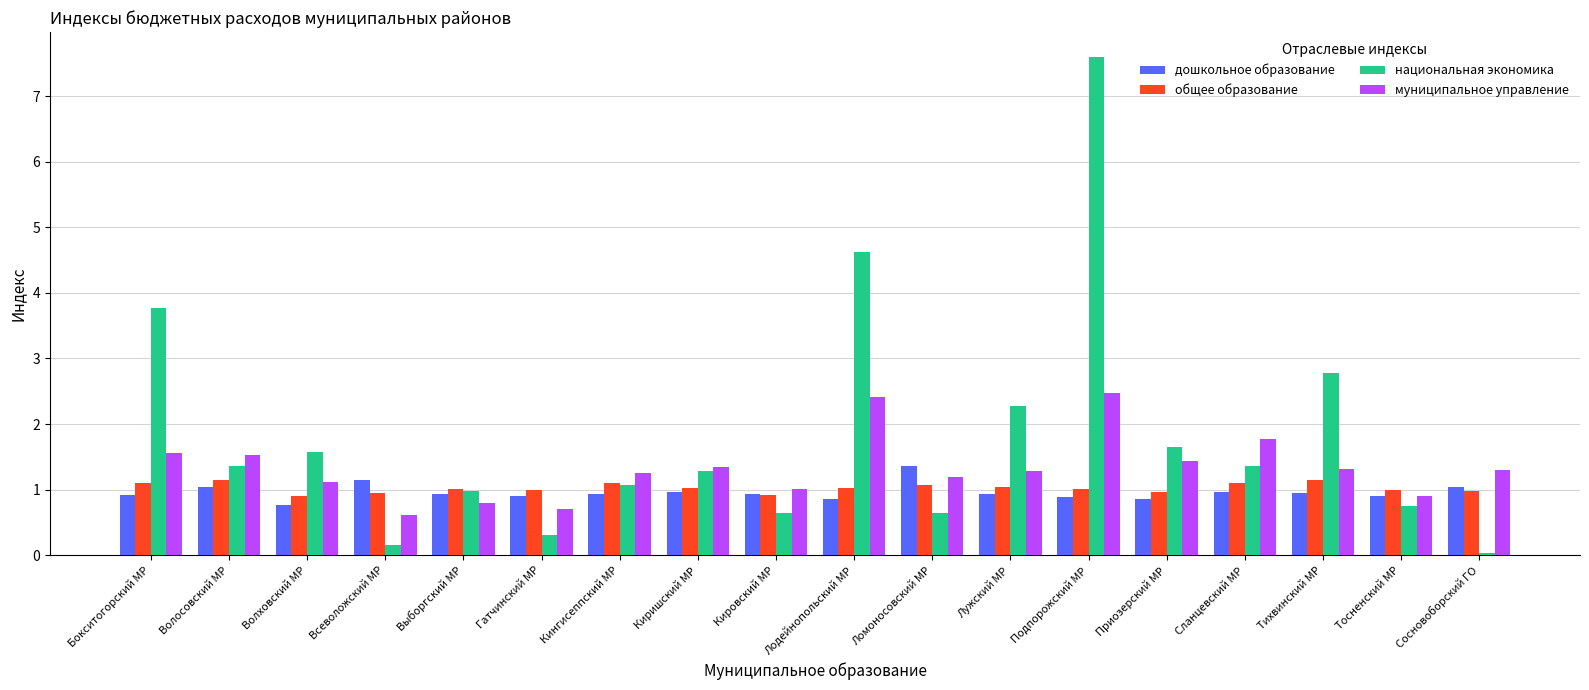

At which category is the sum across all series the highest?

Подпорожский МР